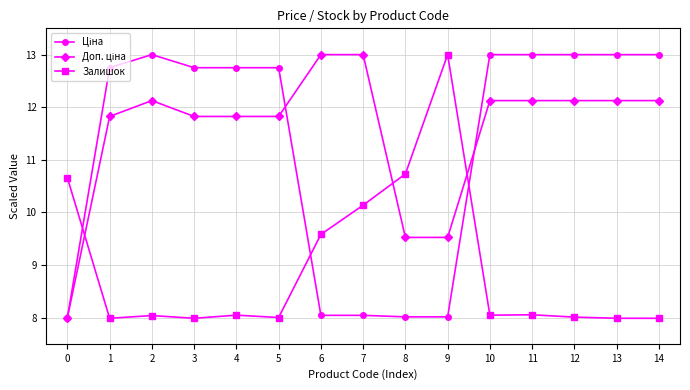

At which category does Залишок reach its first local valley?

1